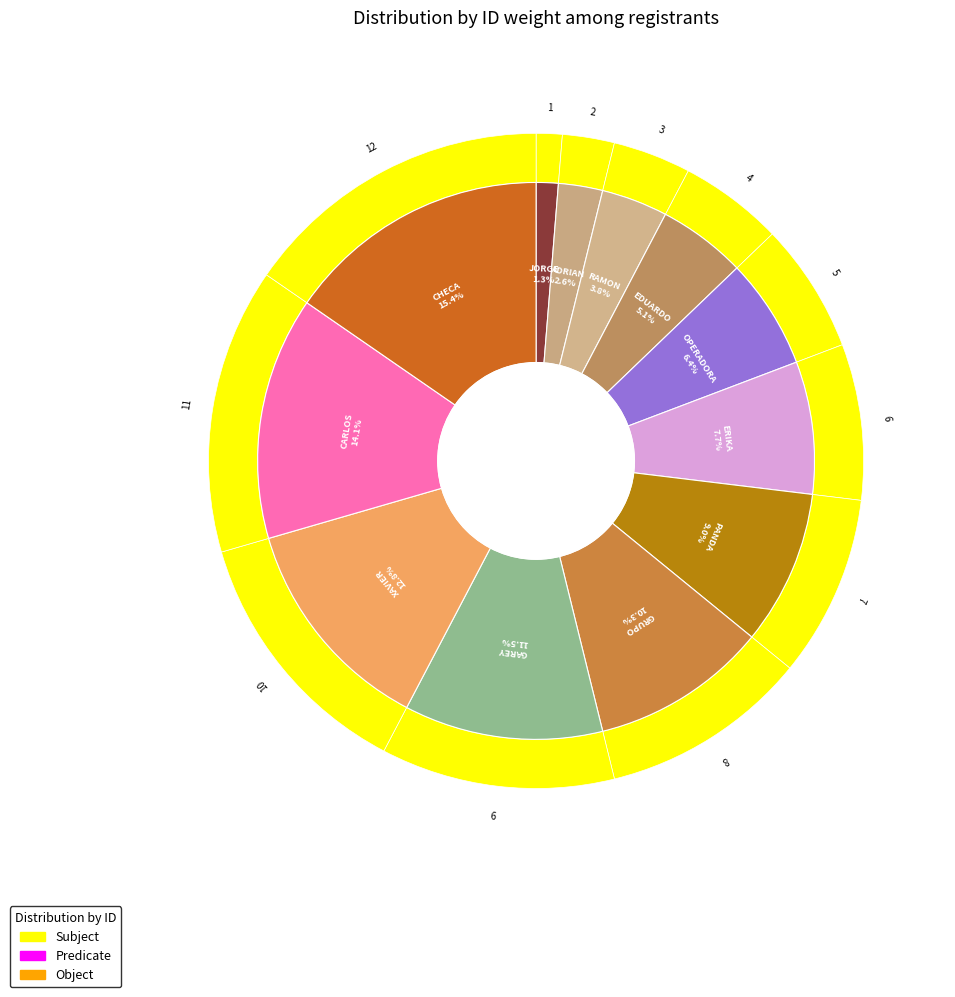

To the nearest percent, what is the difference between the OPERADORA DE INGENIERIA SOGIMA and PANDA DISEÑO Y CONSTRUCCIONES slice percentages?

3%